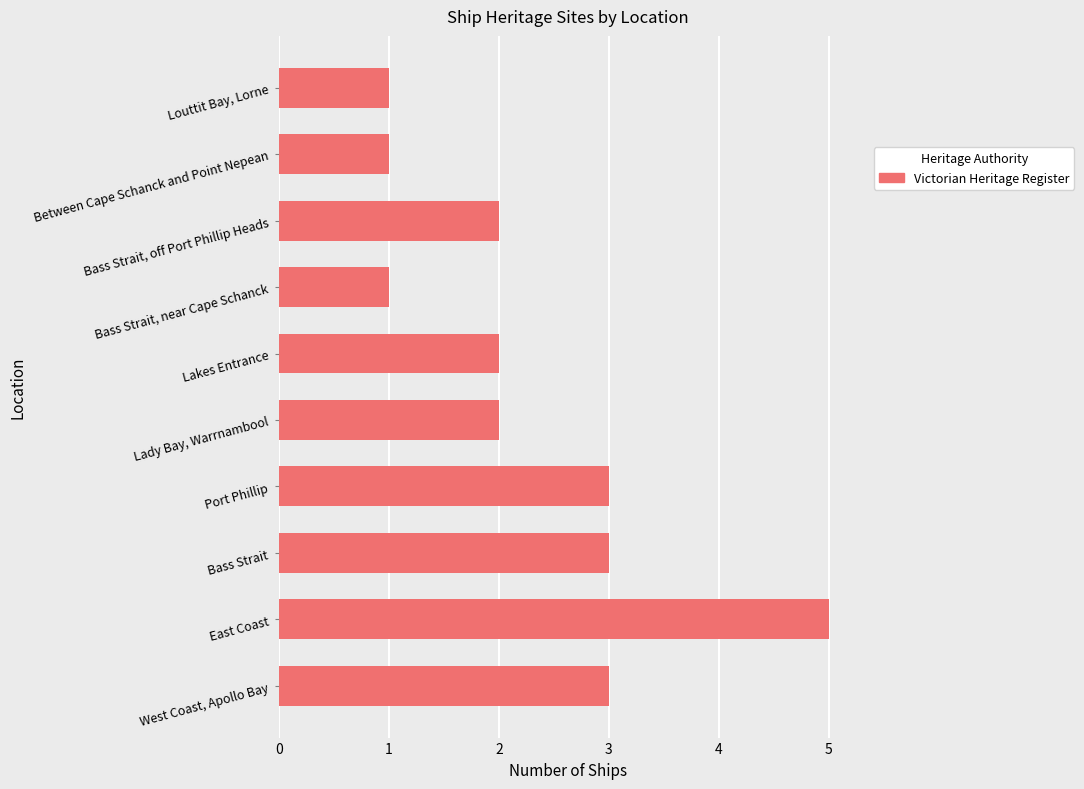

True or false: the data shows 2 at Bass Strait.

False